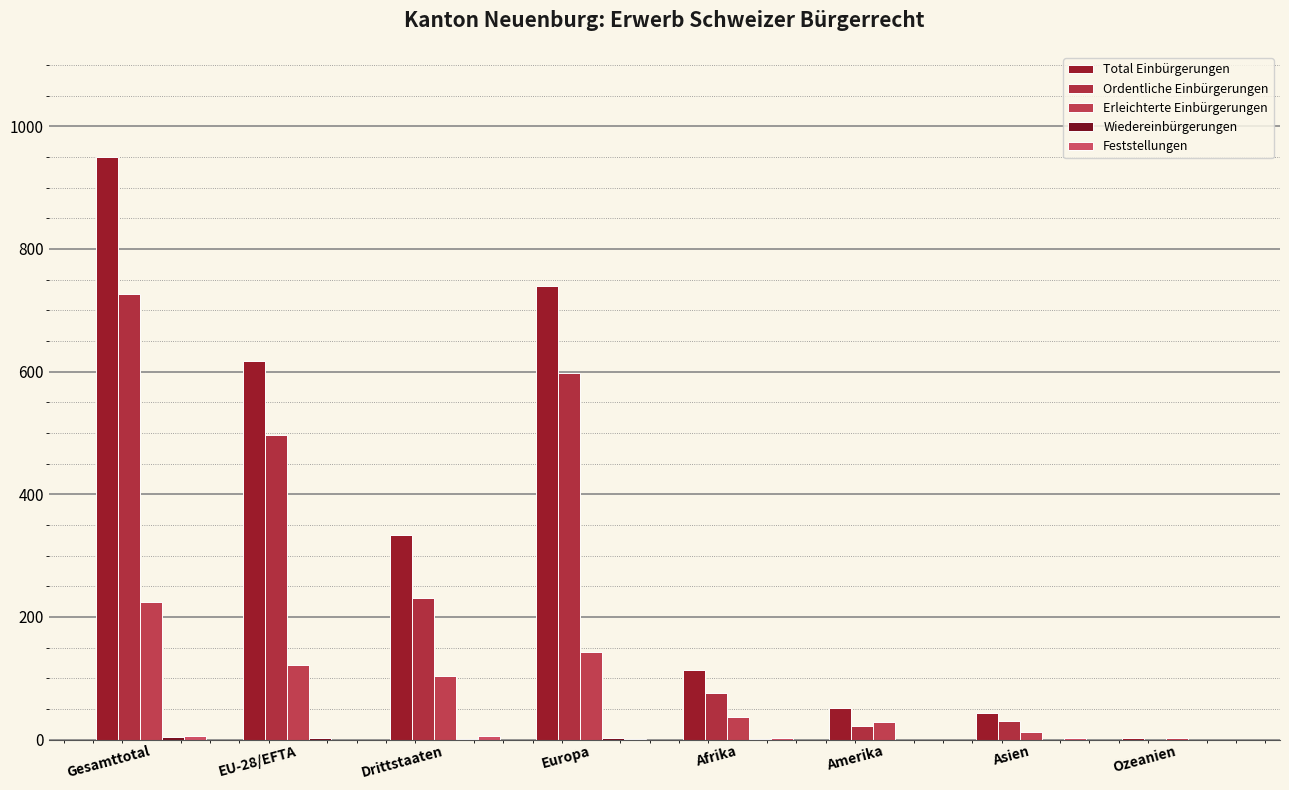

Count the number of categories in the chart.

8